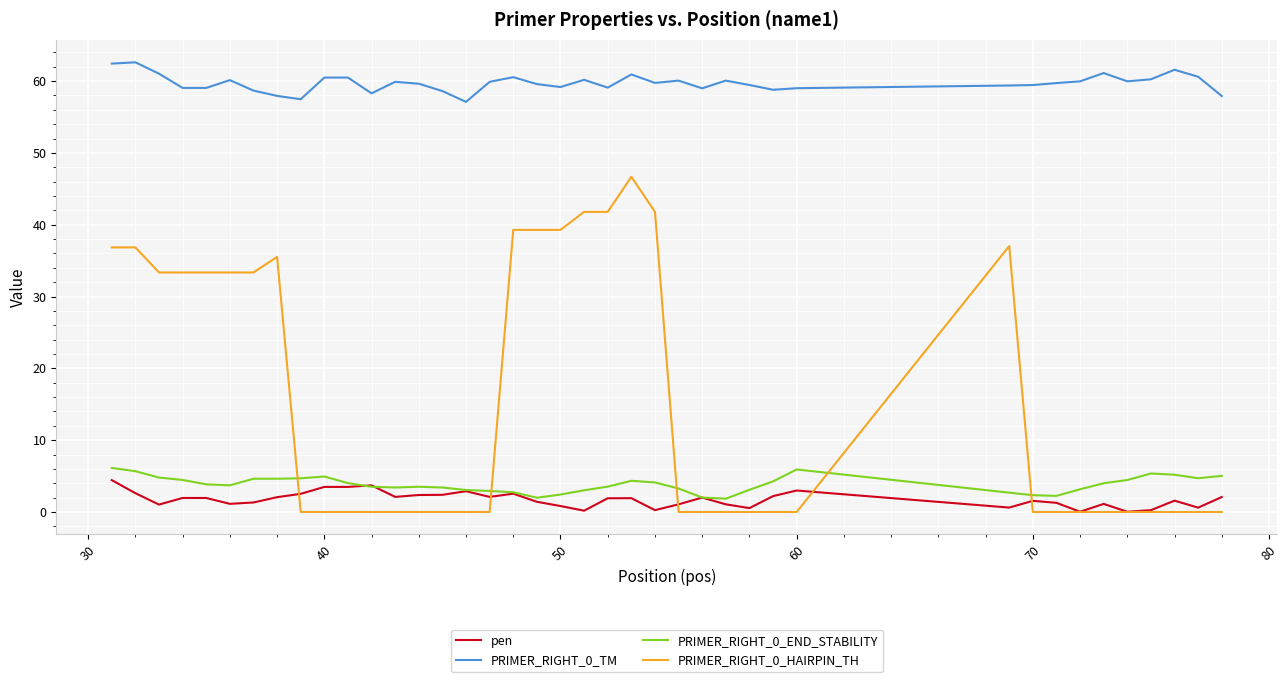

True or false: PRIMER_RIGHT_0_TM and PRIMER_RIGHT_0_HAIRPIN_TH intersect in this chart.

False